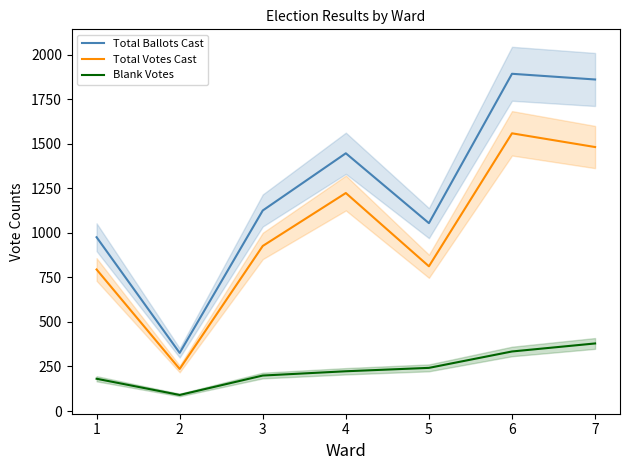

What is the sum of the Total Votes Cast values at 7 and 3?

2407